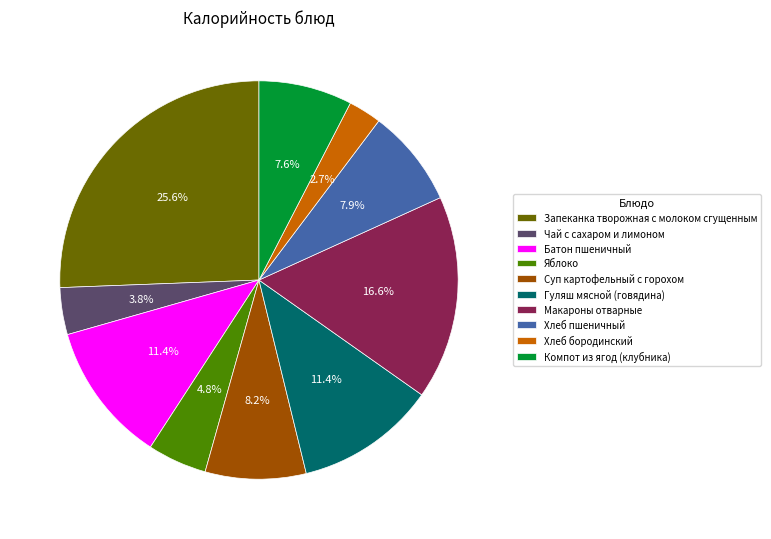

To the nearest percent, what is the difference between the largest and smallest slice percentages?

23%